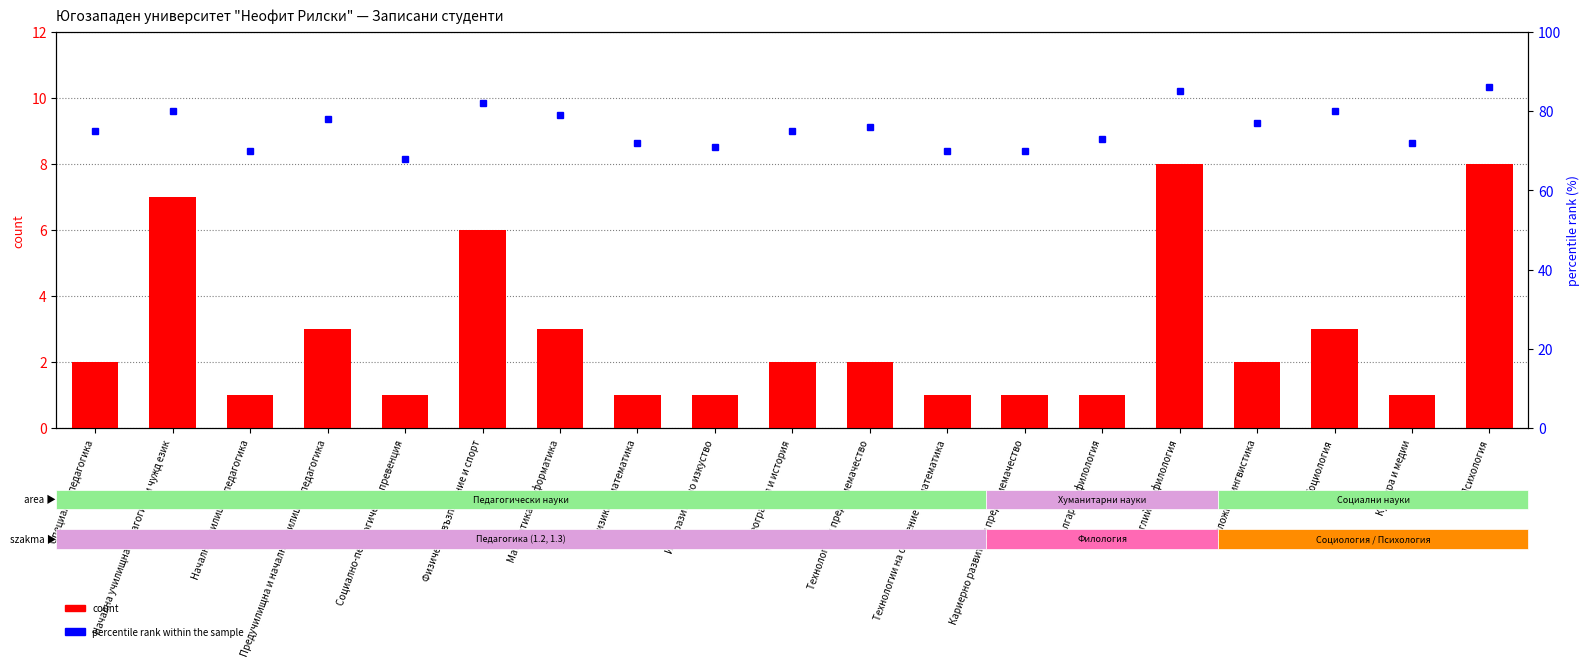

What is the label of the 19th bar from the right?

Специална педагогика